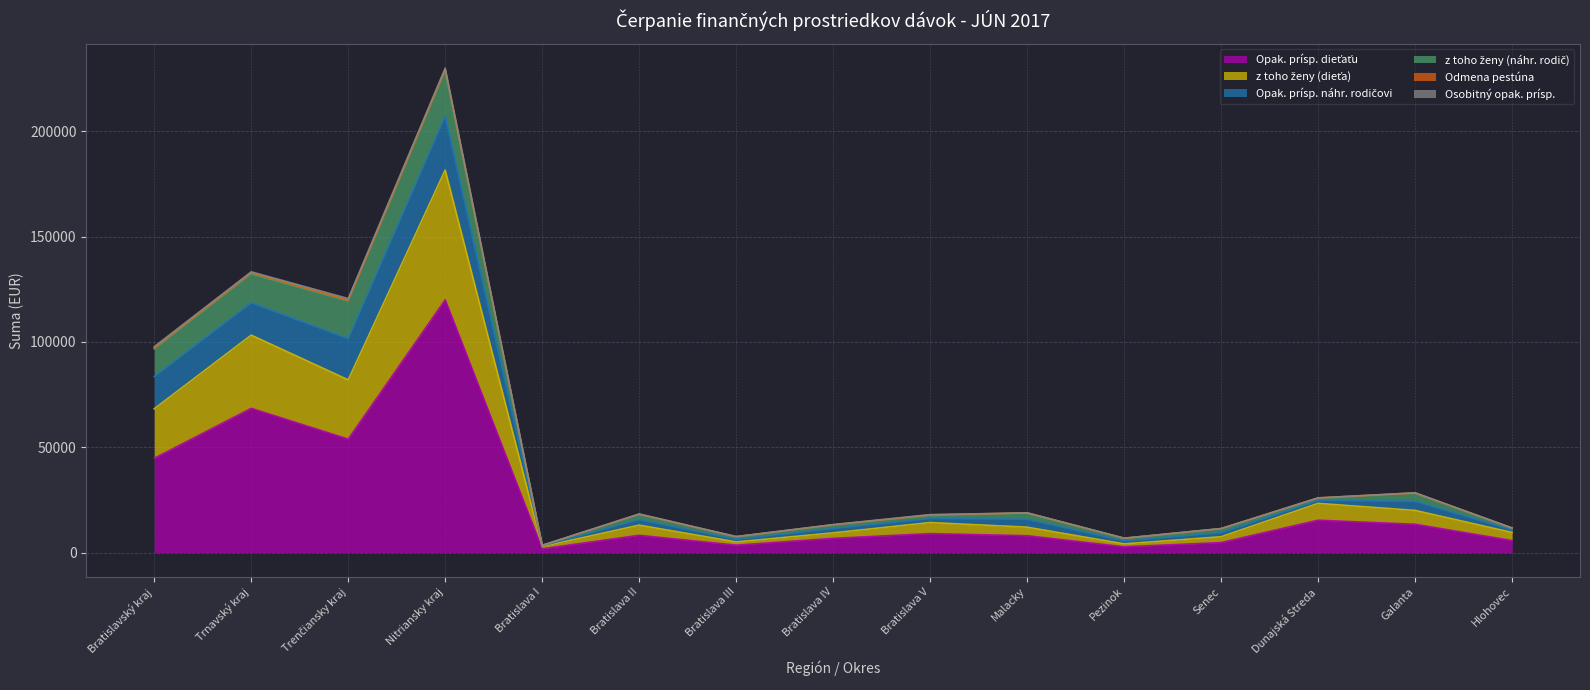

Reading right to left, transcribe all the data shown in this chart.

Opak. prísp. dieťaťu: Hlohovec=5707.7	Galanta=13438.3	Dunajská Streda=15365.9	Senec=4744.0	Pezinok=2751.9	Malacky=8003.1	Bratislava V=8996.6	Bratislava IV=6741.0	Bratislava III=3526.3	Bratislava II=8193.2	Bratislava I=1797.8	Nitriansky kraj=119994.5	Trenčiansky kraj=53845.3	Trnavský kraj=68490.1	Bratislavský kraj=44753.9
z toho ženy (dieťa): Hlohovec=3829.7	Galanta=6578.7	Dunajská Streda=7992.1	Senec=2771.9	Pezinok=1390.7	Malacky=4054.4	Bratislava V=5258.6	Bratislava IV=2609.6	Bratislava III=1541.9	Bratislava II=4820.3	Bratislava I=1060.0	Nitriansky kraj=61629.9	Trenčiansky kraj=28146.4	Trnavský kraj=34745.4	Bratislavský kraj=23507.4
Opak. prísp. náhr. rodičovi: Hlohovec=1229.3	Galanta=4339.8	Dunajská Streda=1405.0	Senec=1931.8	Pezinok=1405.0	Malacky=3762.2	Bratislava V=1931.8	Bratislava IV=2056.7	Bratislava III=1229.3	Bratislava II=2634.3	Bratislava I=351.2	Nitriansky kraj=25660.9	Trenčiansky kraj=19591.5	Trnavský kraj=15403.9	Bratislavský kraj=15302.4
z toho ženy (náhr. rodič): Hlohovec=878.1	Galanta=3812.9	Dunajská Streda=1053.7	Senec=1931.8	Pezinok=1229.3	Malacky=2934.8	Bratislava V=1405.0	Bratislava IV=1705.5	Bratislava III=1229.3	Bratislava II=2458.7	Bratislava I=175.6	Nitriansky kraj=21496.7	Trenčiansky kraj=17886.0	Trnavský kraj=13647.6	Bratislavský kraj=13070.1
Odmena pestúna: Hlohovec=0.0	Galanta=142.4	Dunajská Streda=142.4	Senec=0.0	Pezinok=0.0	Malacky=94.9	Bratislava V=284.8	Bratislava IV=94.9	Bratislava III=0.0	Bratislava II=142.4	Bratislava I=47.5	Nitriansky kraj=569.6	Trenčiansky kraj=332.3	Trnavský kraj=569.6	Bratislavský kraj=664.6
Osobitný opak. prísp.: Hlohovec=0.0	Galanta=72.4	Dunajská Streda=0.0	Senec=0.0	Pezinok=72.4	Malacky=0.0	Bratislava V=144.7	Bratislava IV=72.4	Bratislava III=72.4	Bratislava II=72.4	Bratislava I=0.0	Nitriansky kraj=650.0	Trenčiansky kraj=796.0	Trnavský kraj=434.2	Bratislavský kraj=434.2